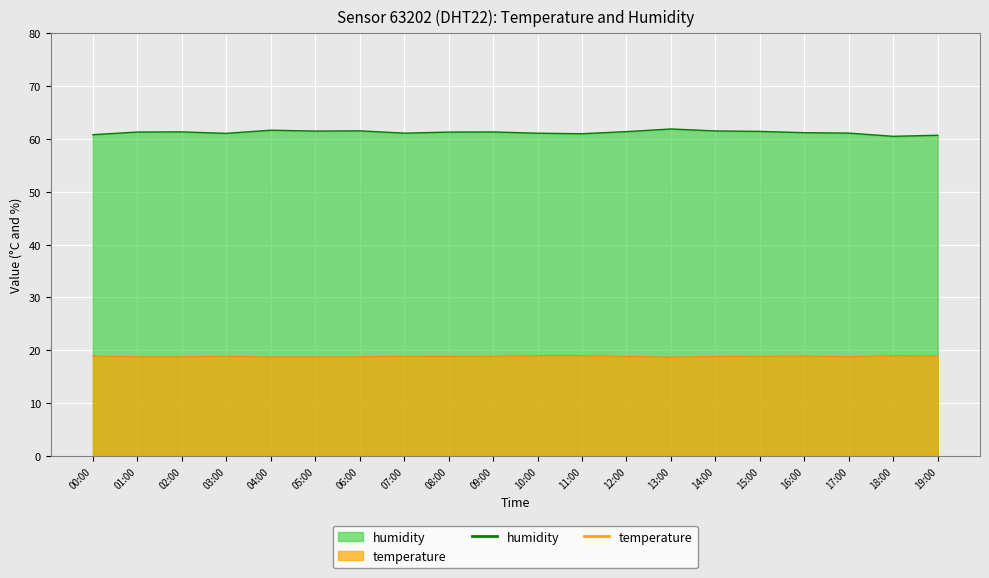

At which label does humidity reach its peak?

13:00